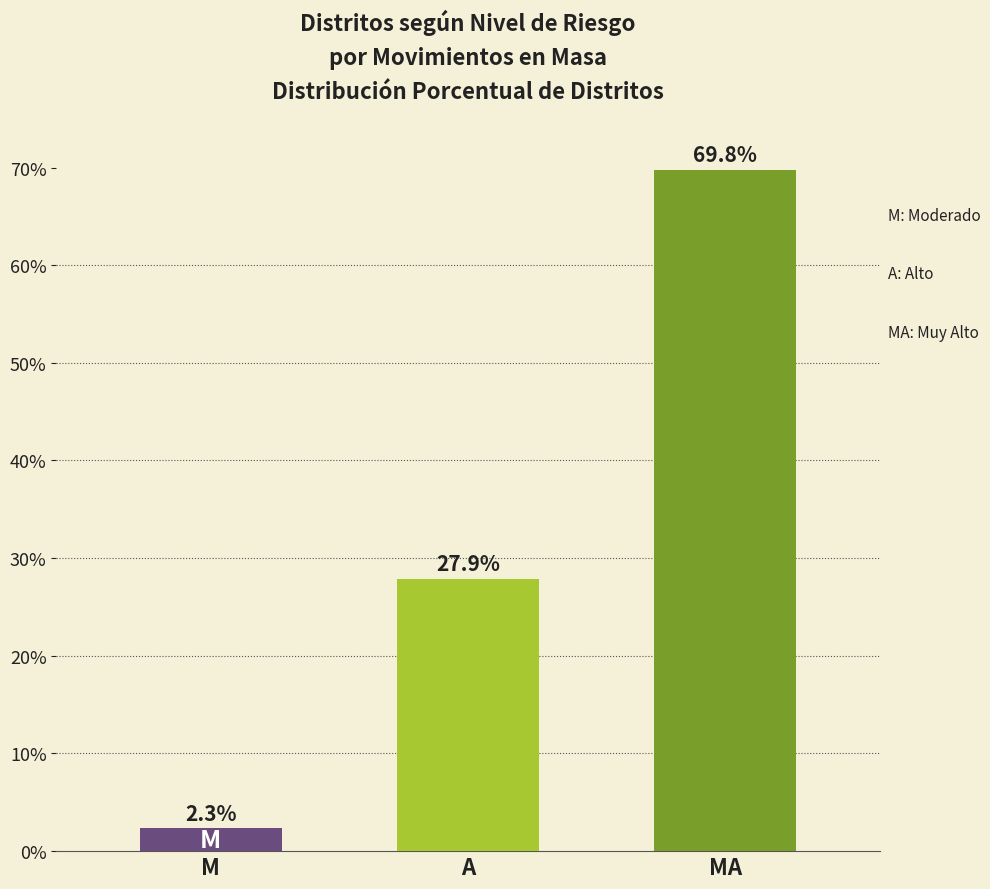

What is the label of the 2nd bar from the right?

A